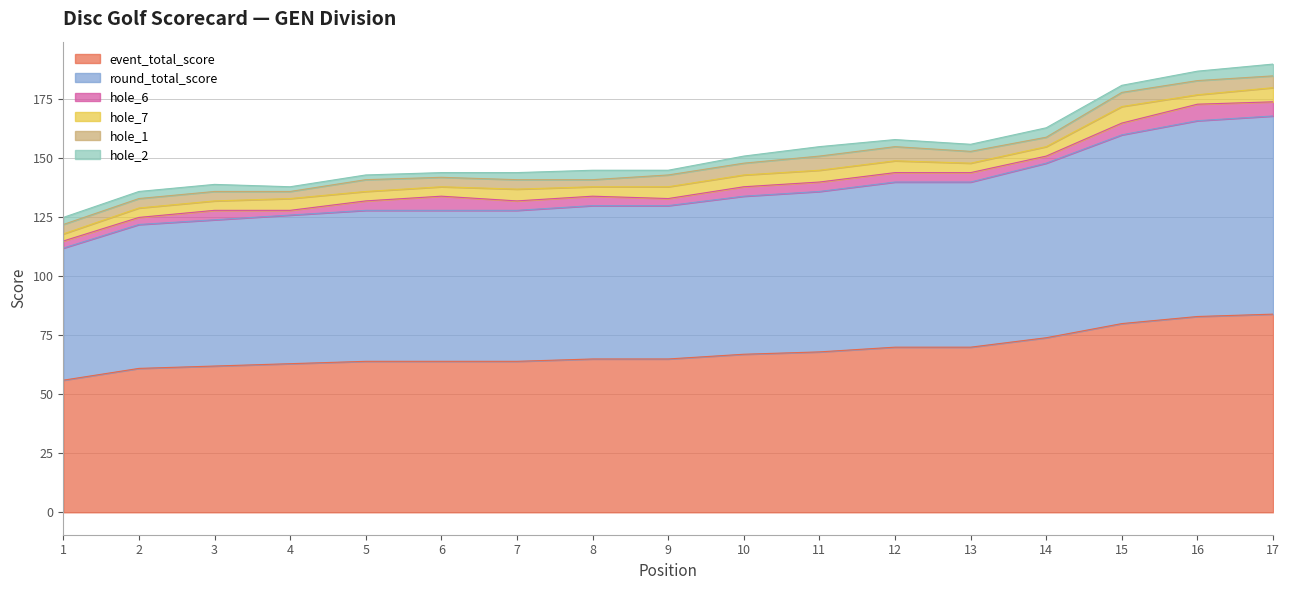

True or false: hole_7 and event_total_score cross at least once.

False